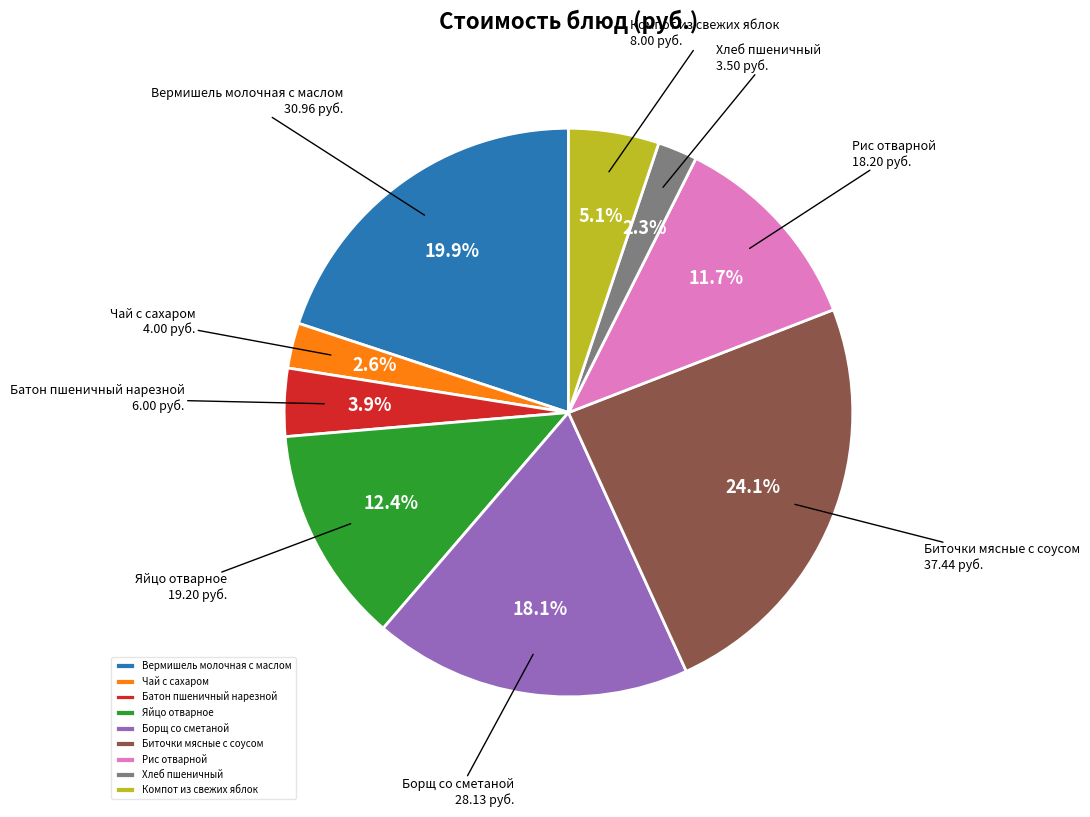

Approximately how many times larger is the value at Биточки мясные с соусом compared to Батон пшеничный нарезной?

6.2